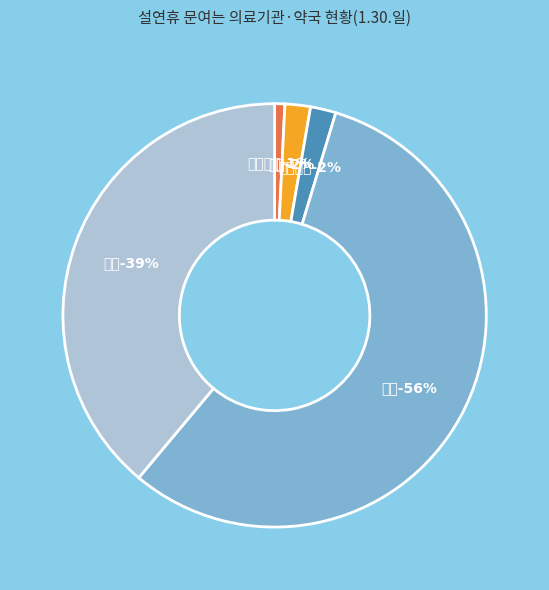

What is the ratio of the value at 의원 to the value at 요양병원?

29.0